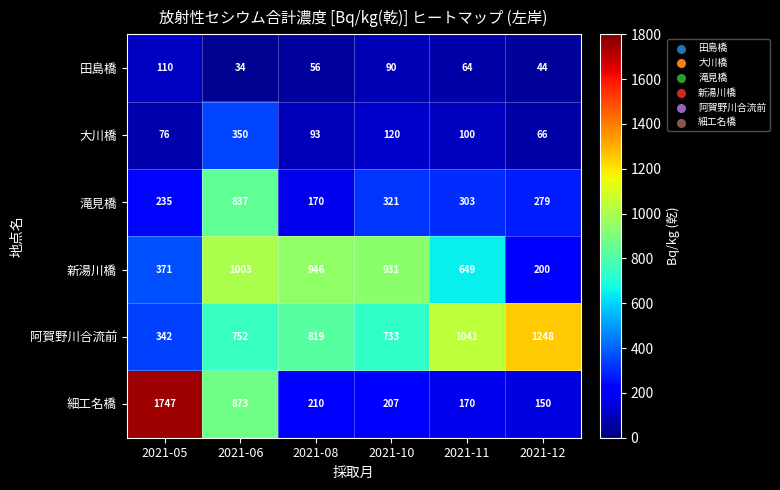

Where is 阿賀野川合流前 nearest to the value 795?

2021-08